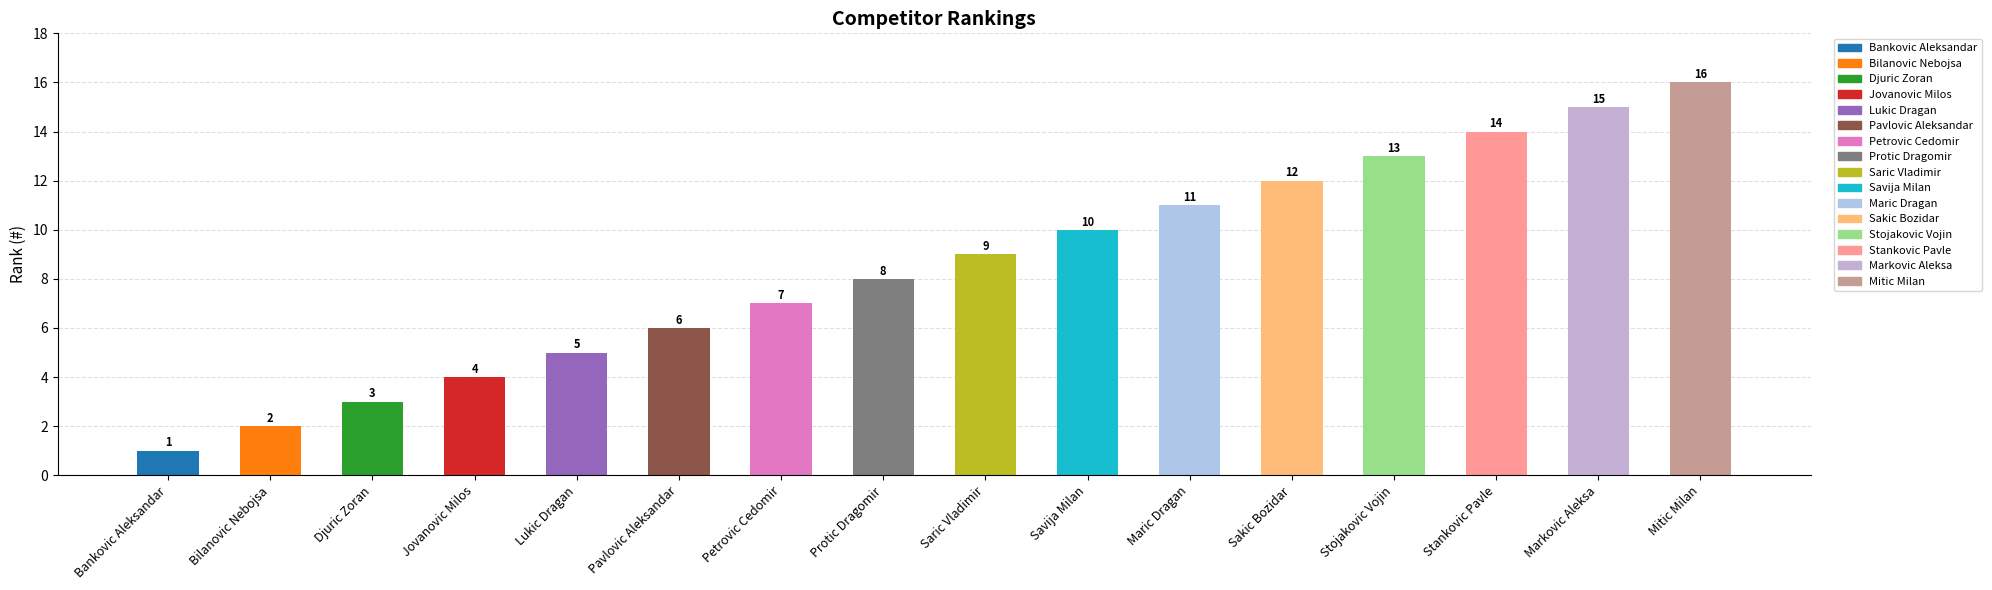

What is the sum of all values?

136